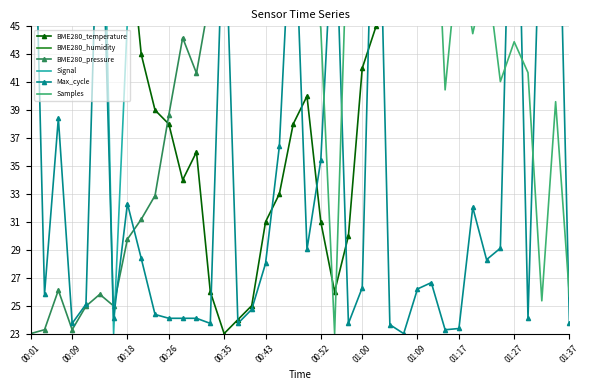

Is the value of BME280_temperature at 13 greater than the value of Max_cycle at 28?

No